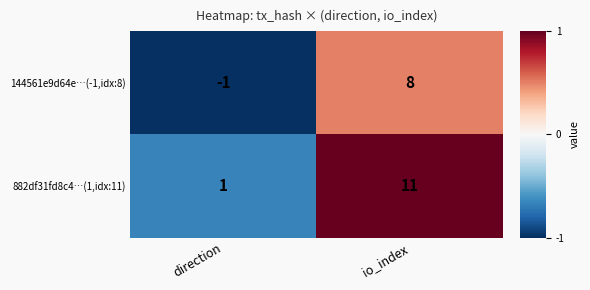

What is the sum of the 144561e9d64e…(-1,idx:8) values at io_index and direction?

7